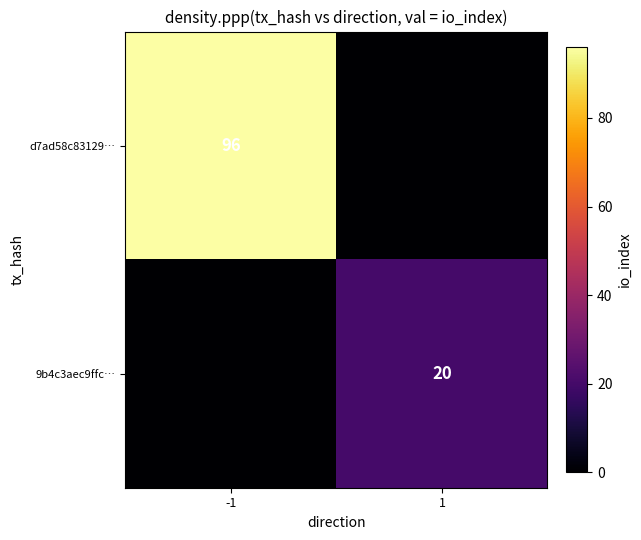

Is the value of 9b4c3aec9ffc… at 1 greater than the value of d7ad58c83129… at -1?

No